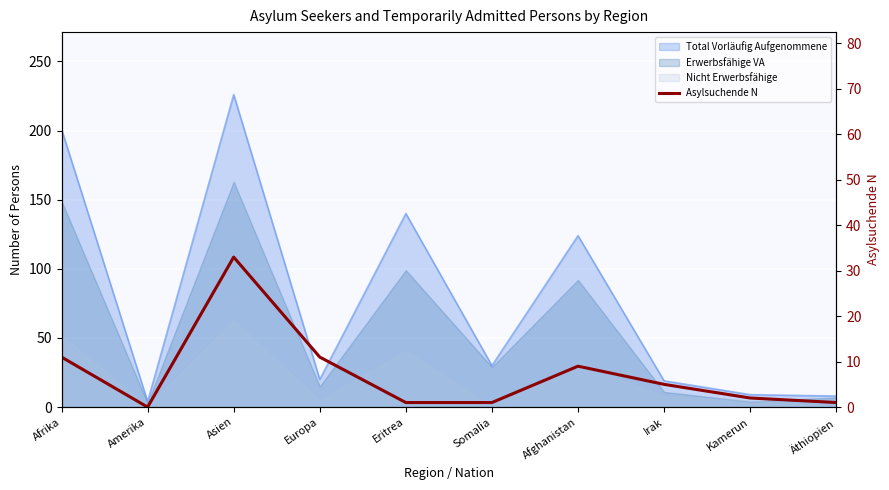

What position from the left is Amerika?

2